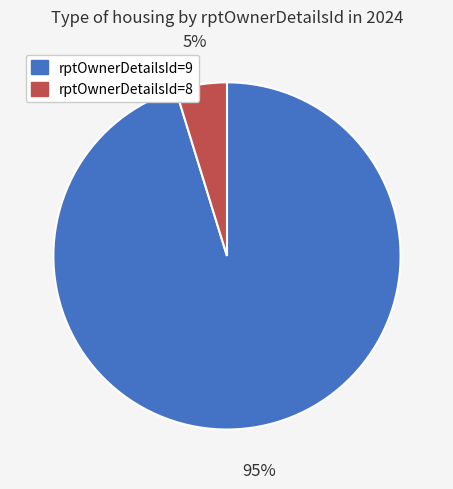

To the nearest percent, what is the average slice percentage?

50%